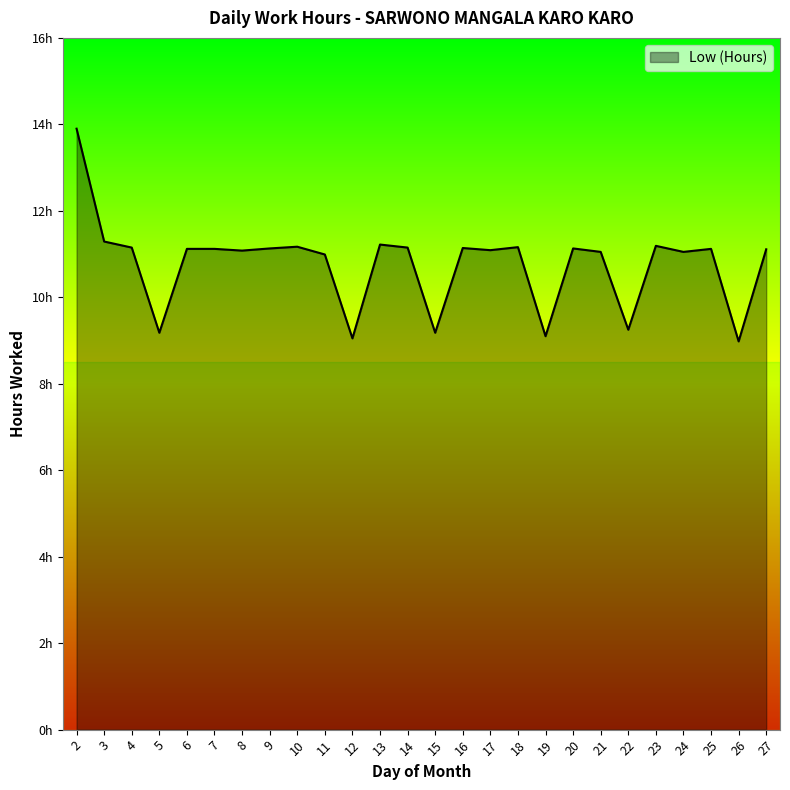

Rank the categories by value from highest to lowest.

2, 3, 13, 23, 10, 18, 4, 14, 16, 9, 20, 6, 7, 25, 27, 17, 8, 21, 24, 11, 22, 5, 15, 19, 12, 26